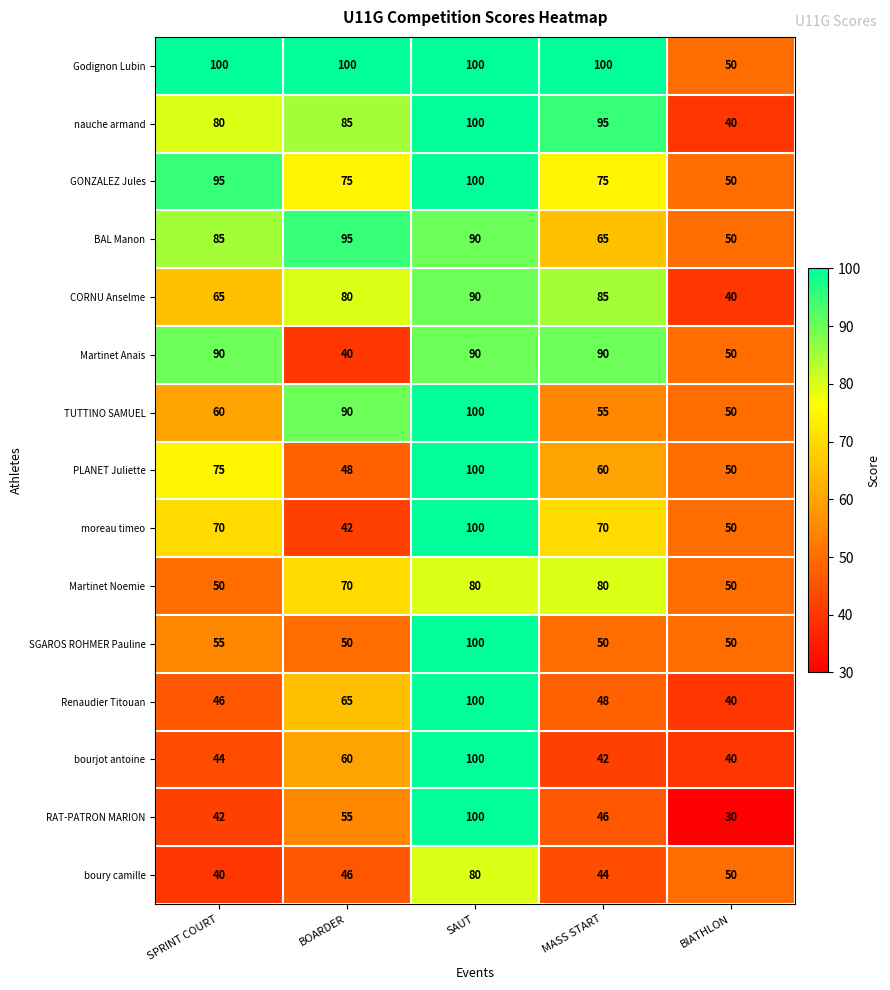

Read the Renaudier Titouan value at SPRINT COURT, to the nearest 5.

45